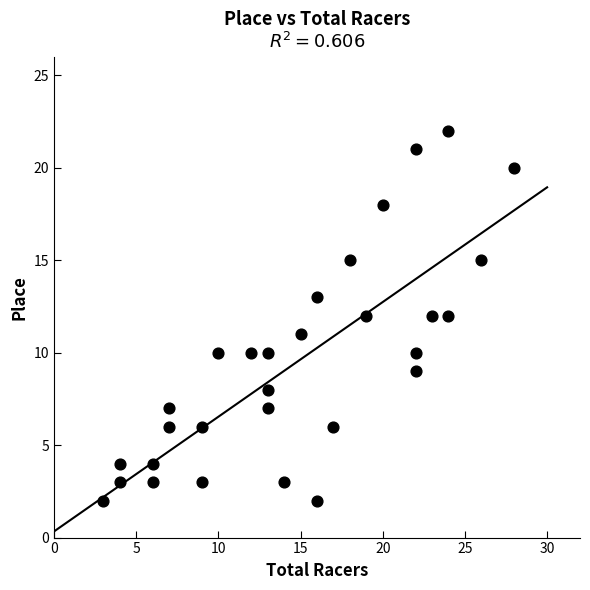

What is the range of Y values (max minus min)?

20